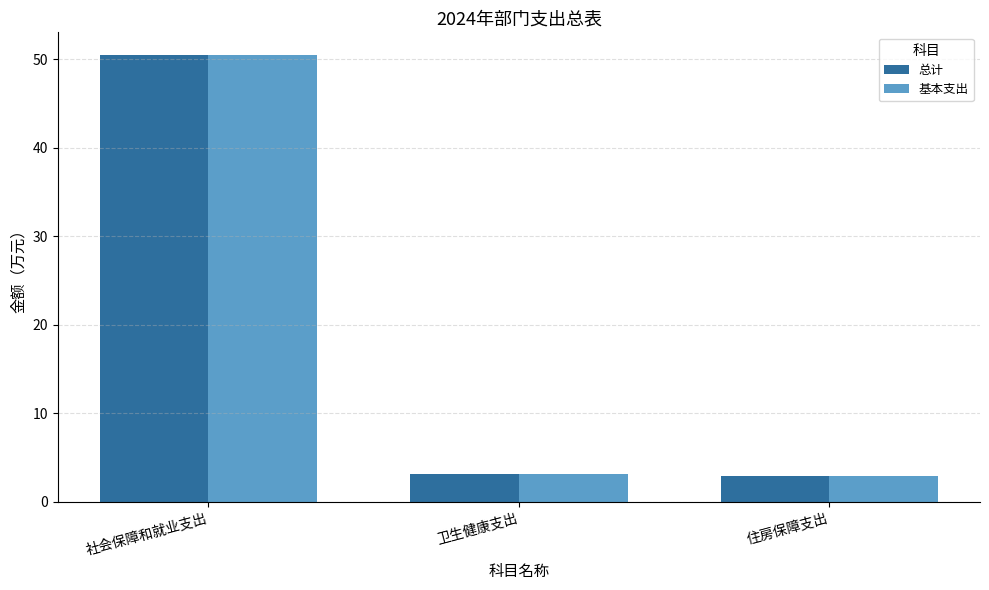

What is the sum of all 基本支出 values?

56.6